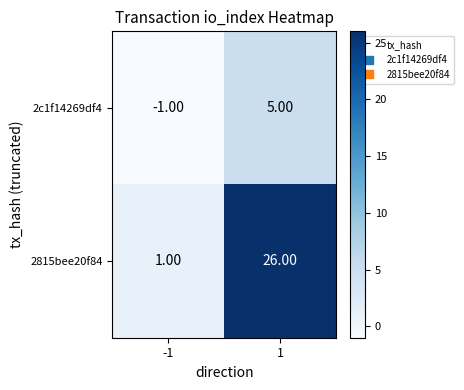

Between -1 and 1, which series saw the biggest shift?

2815bee20f84